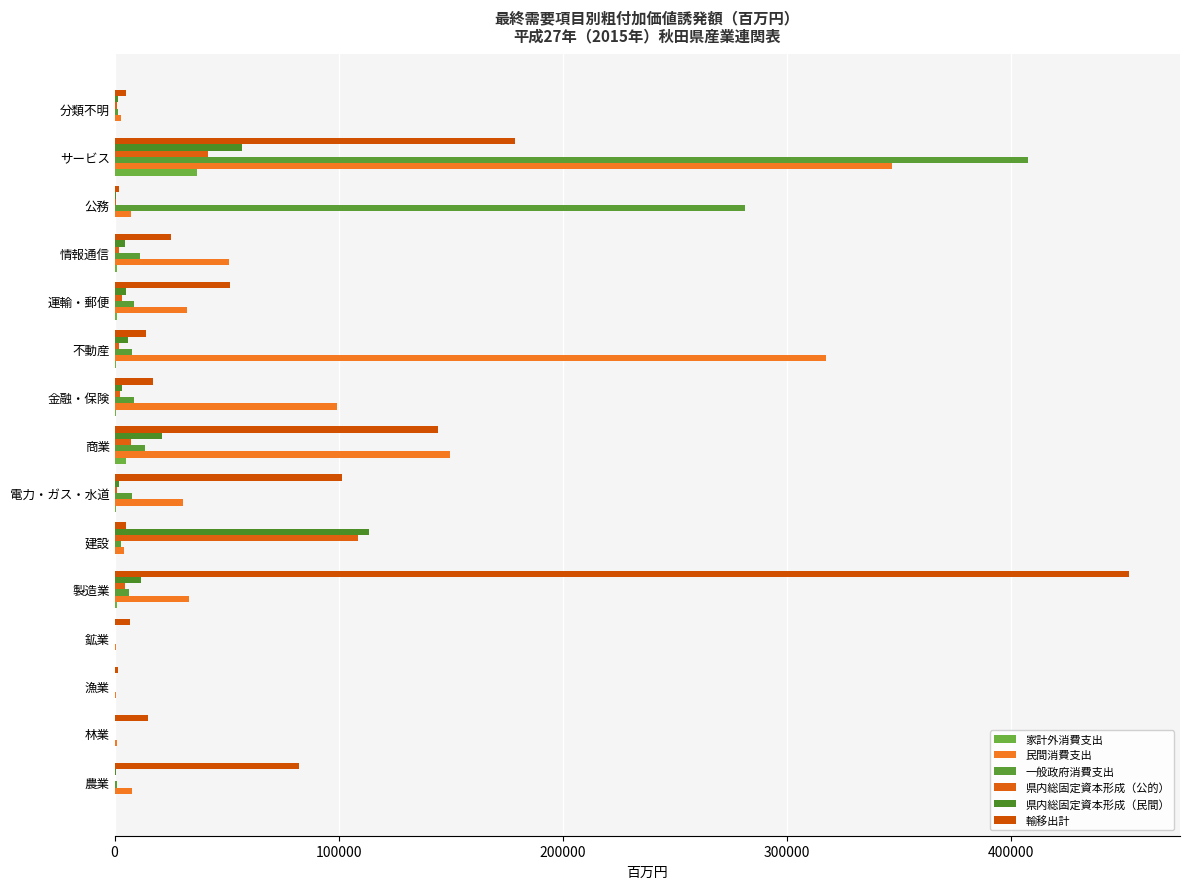

What is the greatest value displayed?

452674